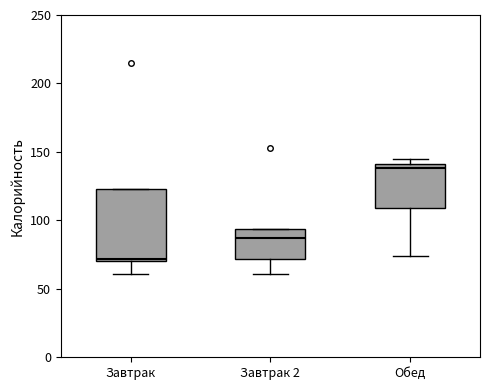

Reading left to right, transcribe this box plot: for each box, give where its median line is, the range the box spans, and where its two whiskers end, as read against the y-axis. The values are not printed on the chart, so give them approximately, as read against the axis.

Завтрак: median 70 (just above the box's lower edge), box 70 to 125, whiskers 60 to 125
Завтрак 2: median 85, box 70 to 95, whiskers 60 to 95
Обед: median 140 (just below the box's upper edge), box 110 to 140, whiskers 75 to 145